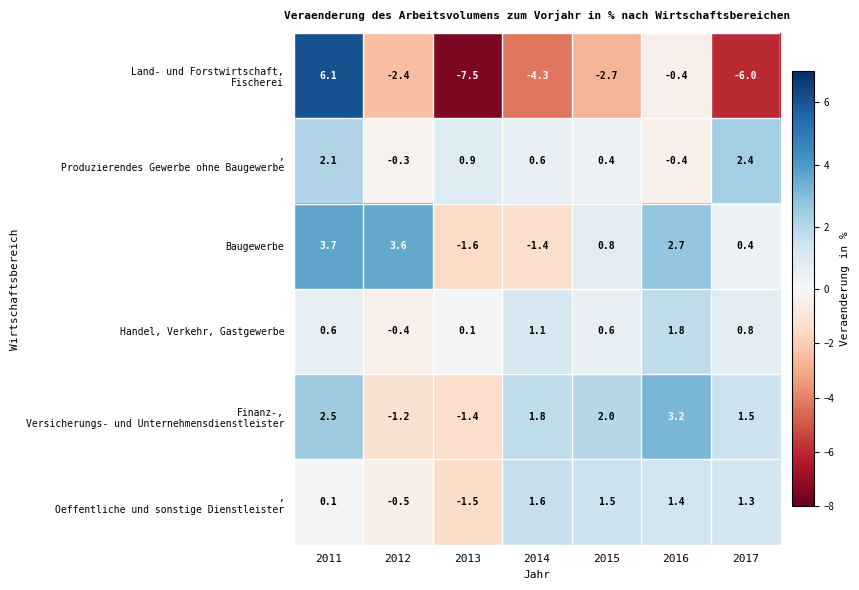

What is the greatest value displayed?

6.1